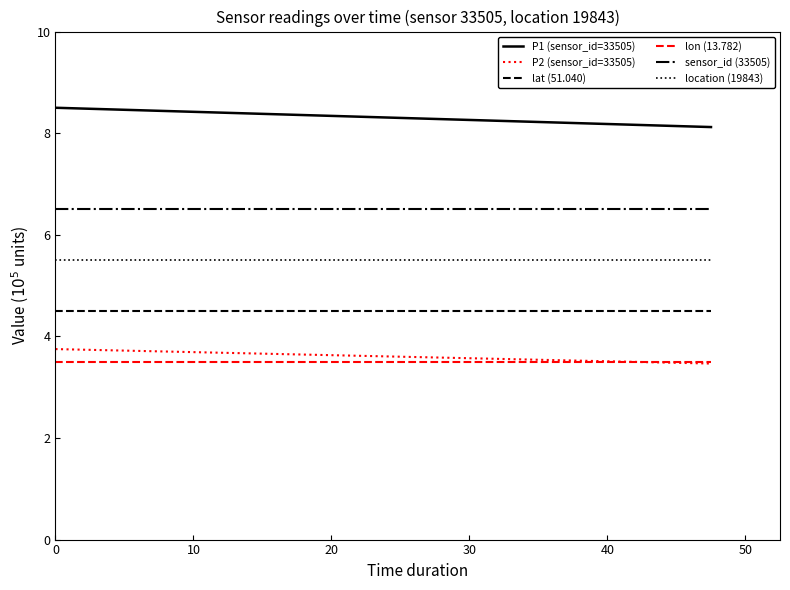

True or false: lat (51.040) and location (19843) cross at least once.

False